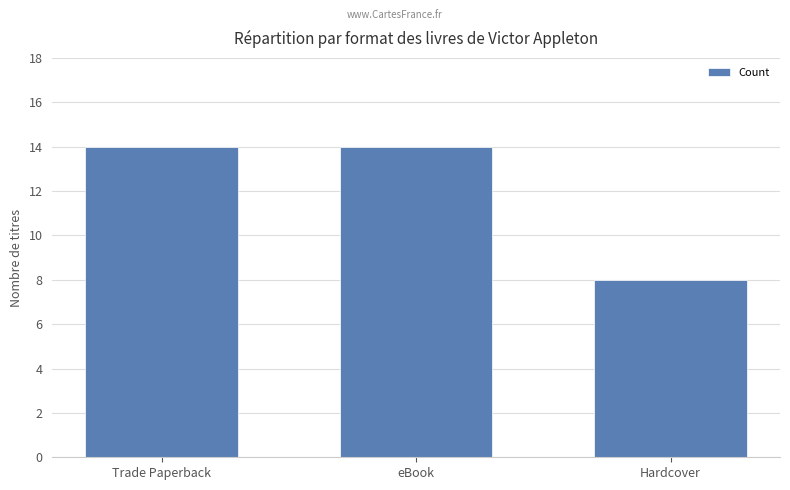

Reading right to left, extract all data points from this chart.

8	14	14